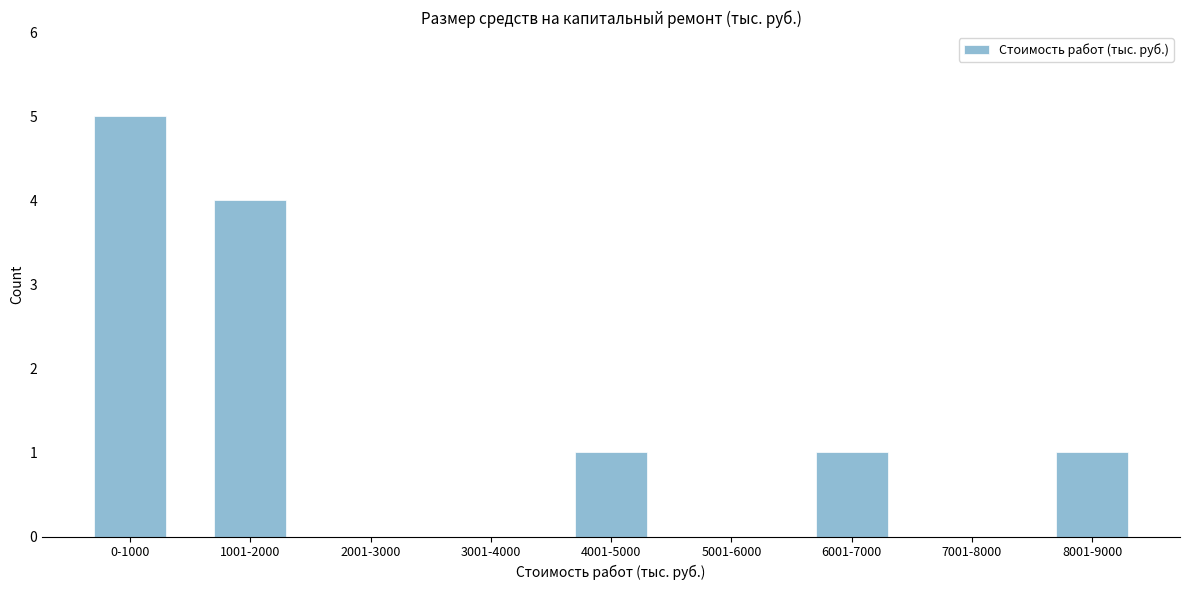

Reading left to right, transcribe all the data shown in this chart.

0-1000=5	1001-2000=4	2001-3000=0	3001-4000=0	4001-5000=1	5001-6000=0	6001-7000=1	7001-8000=0	8001-9000=1